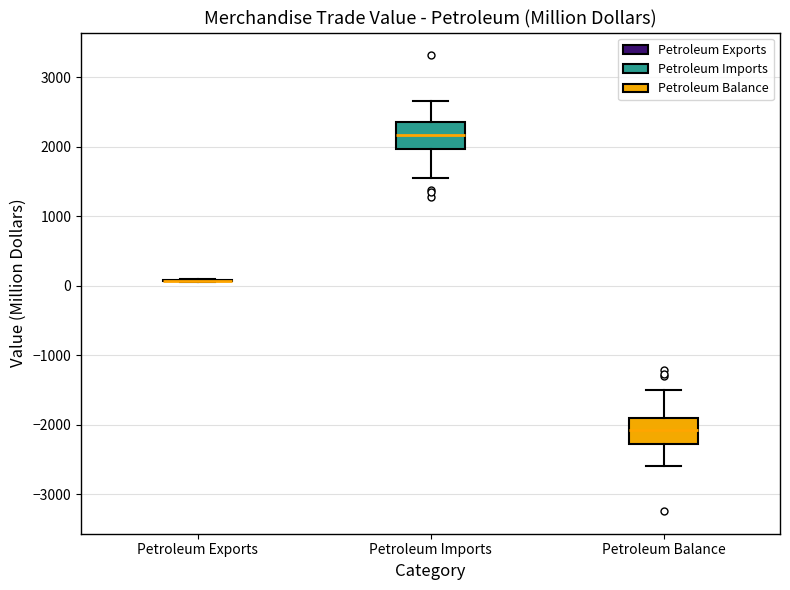

Reading left to right, read every box against the y-axis: the position of its median line, the range the box covers, and the ends of its whiskers. The values are not printed on the chart, so give them approximately, as read against the axis.

Petroleum Exports: box collapsed to a line at 100, whiskers 0 to 100
Petroleum Imports: median 2200, box 2000 to 2400, whiskers 1500 to 2700
Petroleum Balance: median -2100, box -2300 to -1900, whiskers -2600 to -1500